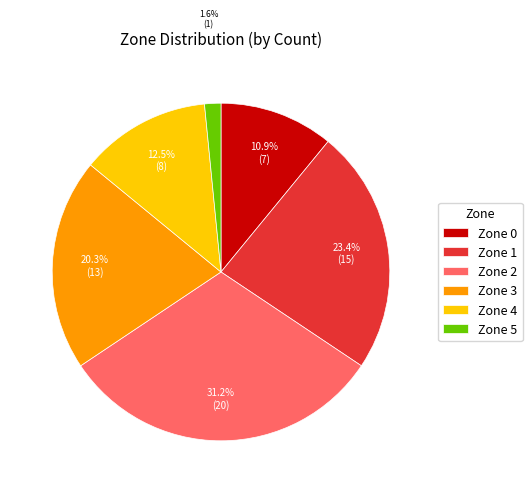

What is the ratio of the value at Zone 1 to the value at Zone 3?

1.2